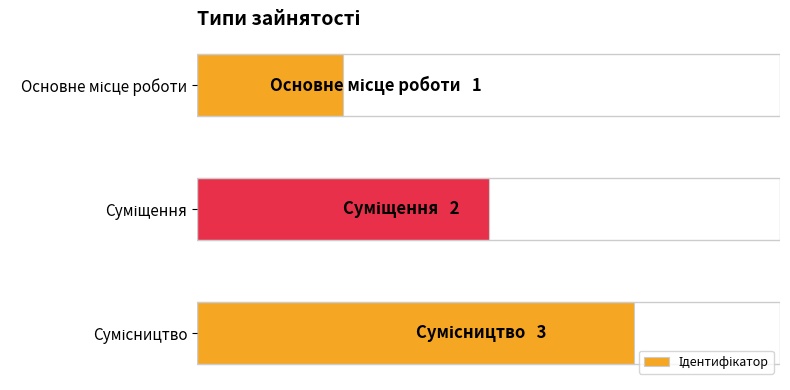

Are the bars horizontal?

Yes